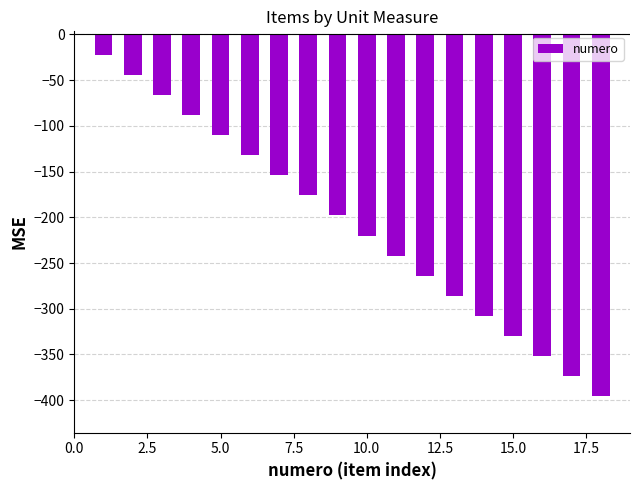

Reading left to right, extract all data points from this chart.

-22	-44	-66	-88	-110	-132	-154	-176	-198	-220	-242	-264	-286	-308	-330	-352	-374	-396